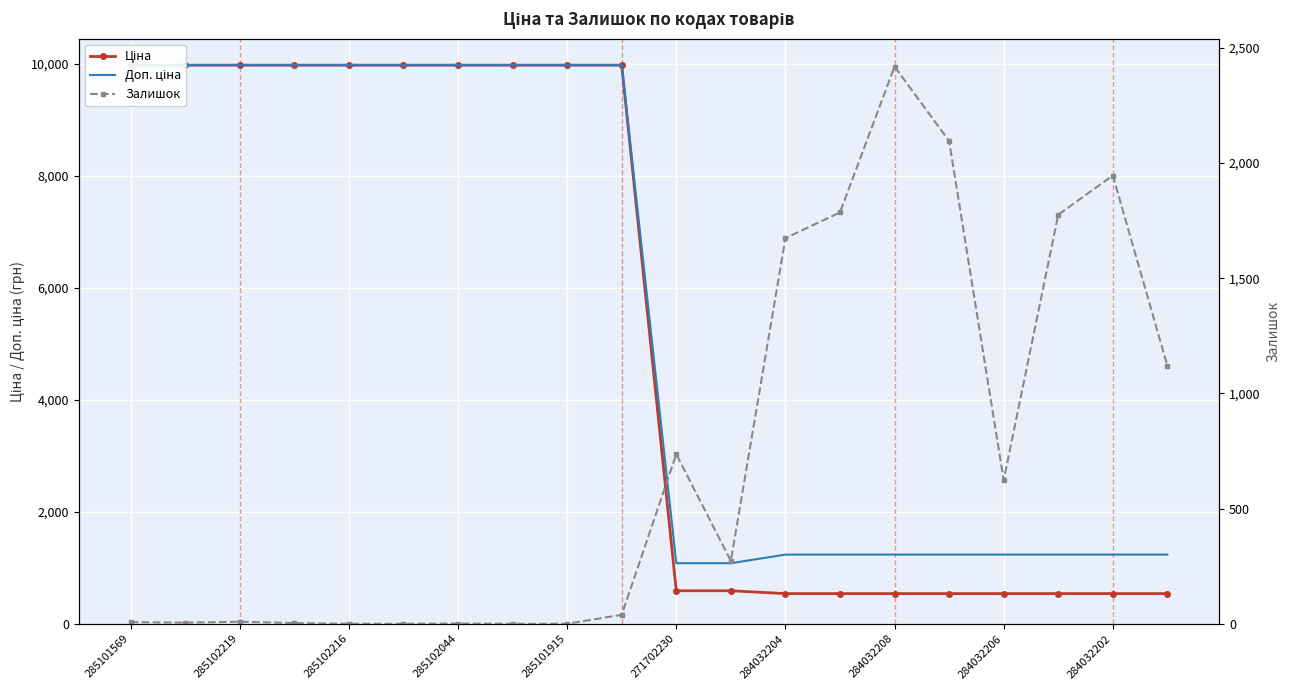

Reading right to left, list all the values displayed in this chart.

Ціна: 539.0	539.0	539.0	539.0	539.0	539.0	539.0	539.0	589.9	589.9	9975.0	9975.0	9975.0	9975.0	9975.0	9975.0	9975.0	9975.0	9975.0	9975.0
Доп. ціна: 1235.4	1235.4	1235.4	1235.4	1235.4	1235.4	1235.4	1235.4	1081.7	1081.7	9975.0	9975.0	9975.0	9975.0	9975.0	9975.0	9975.0	9975.0	9975.0	9975.0
Залишок: 1120.0	1946.0	1776.0	624.0	2096.0	2419.0	1786.0	1674.0	273.0	736.0	39.0	0.0	0.0	1.0	0.0	0.0	3.0	9.0	5.0	7.0